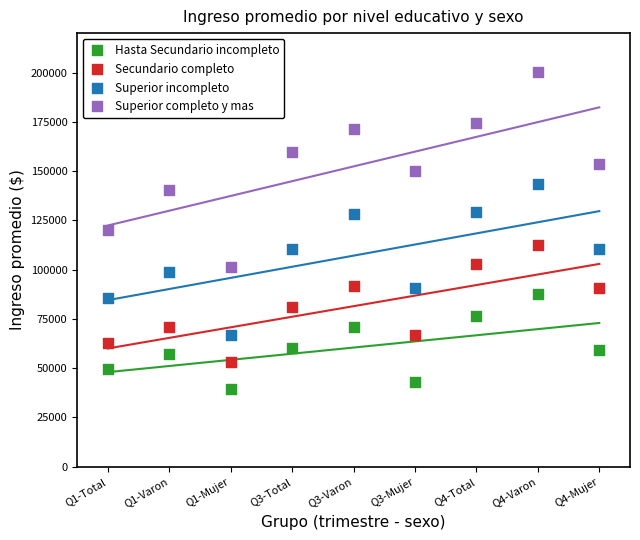

What are all the series names shown in the legend?

Hasta Secundario incompleto, Secundario completo, Superior incompleto, Superior completo y mas